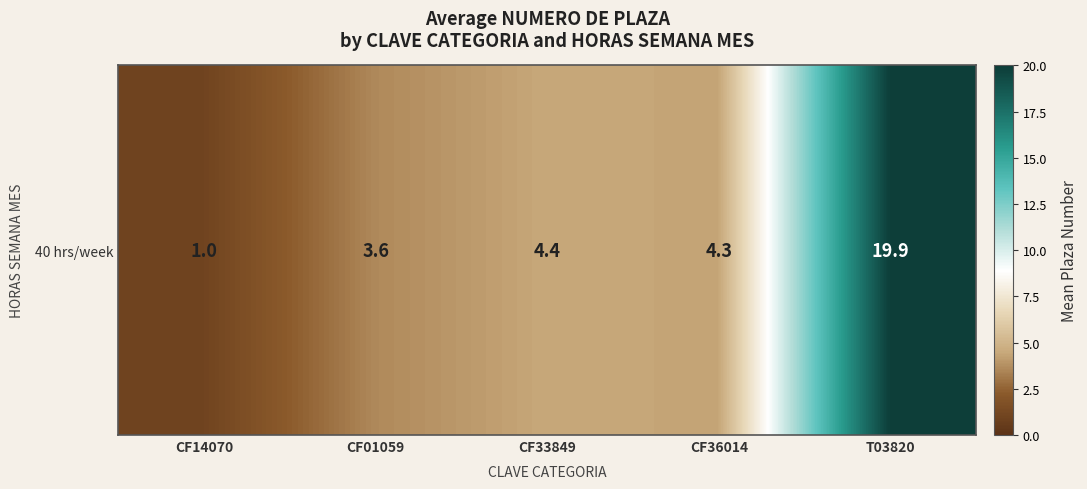

Which category has the lowest value across all series?

CF14070